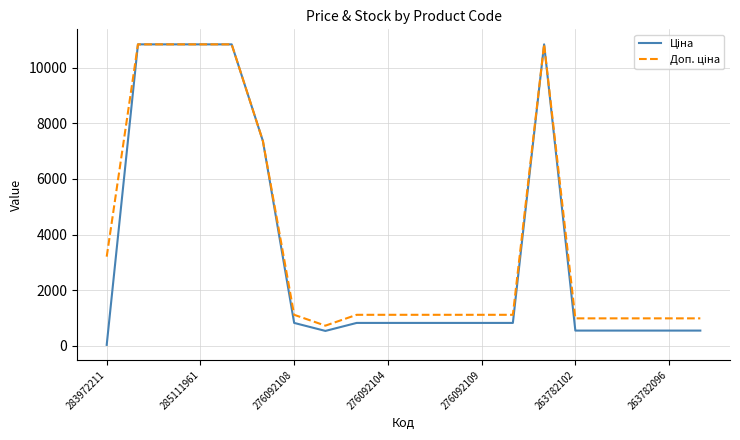

What is the maximum value shown in the chart?

10840.1